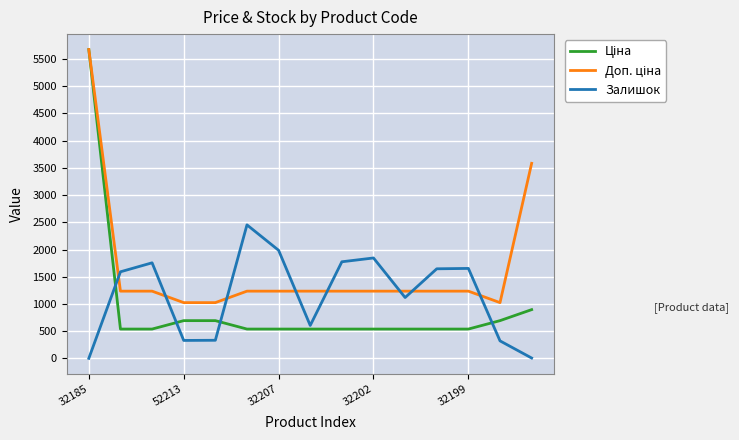

What is the maximum value shown in the chart?

5673.8